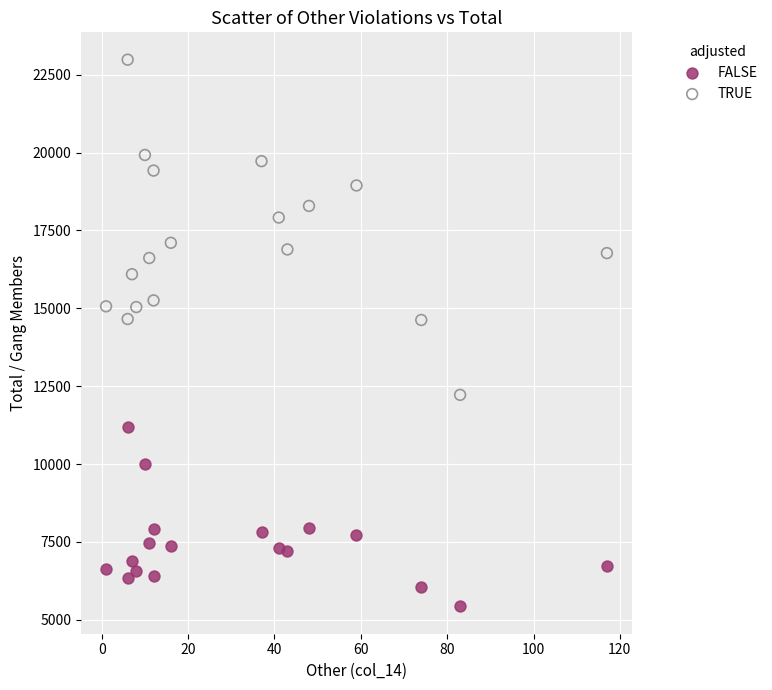

Which series contains the lowest Y value?

FALSE